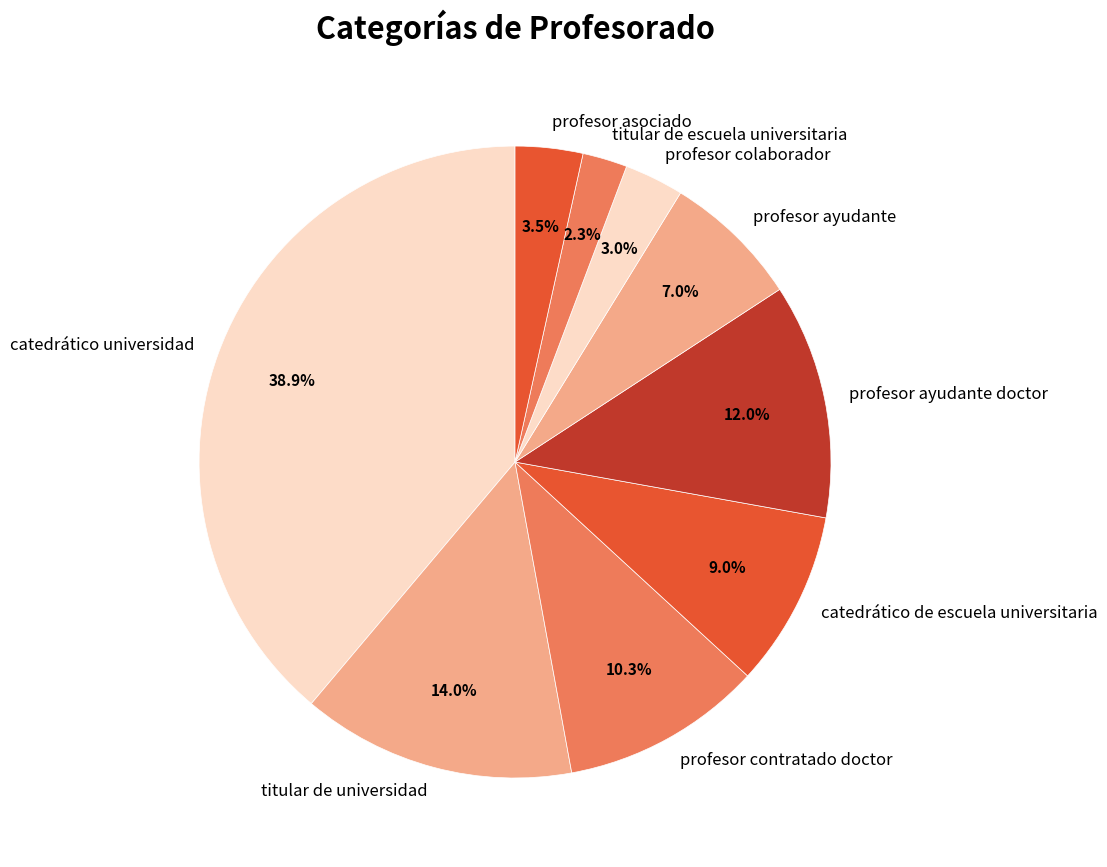

Is profesor contratado doctor the majority of the pie?

No